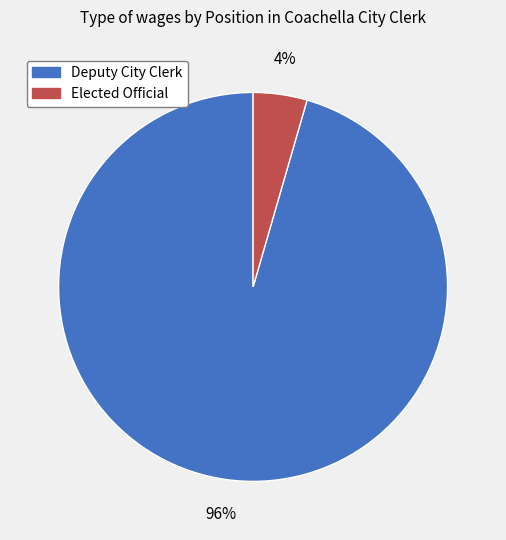

How many slices are in this pie chart?

2